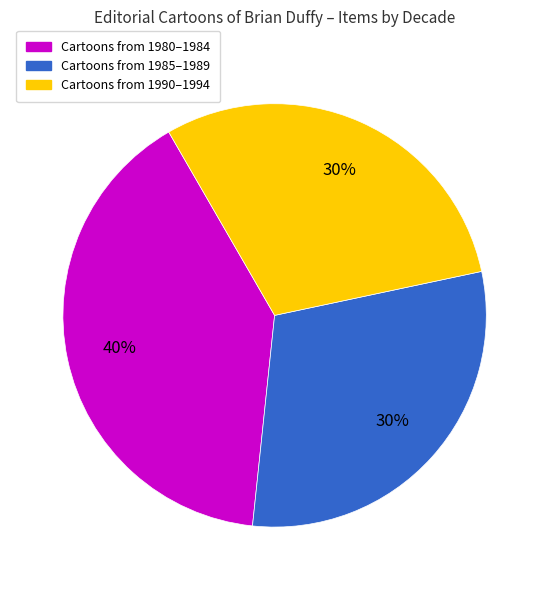

How many slices are in this pie chart?

3